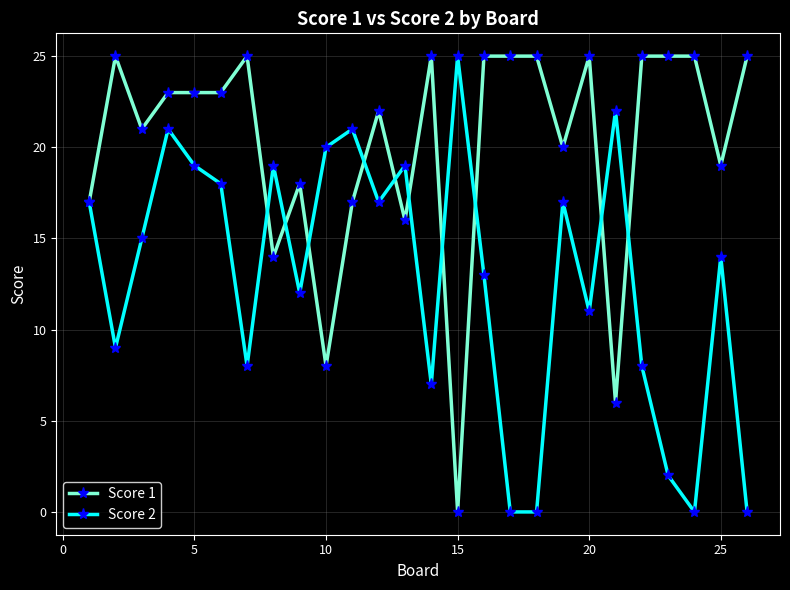

Which series has the largest total across all categories?

Score 1